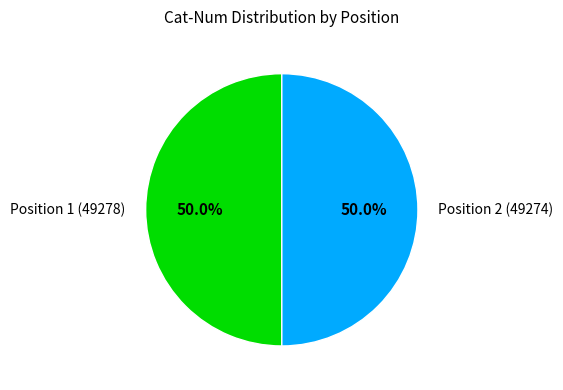

Is it true that Position 1 (49278) is 50% of the pie?

True